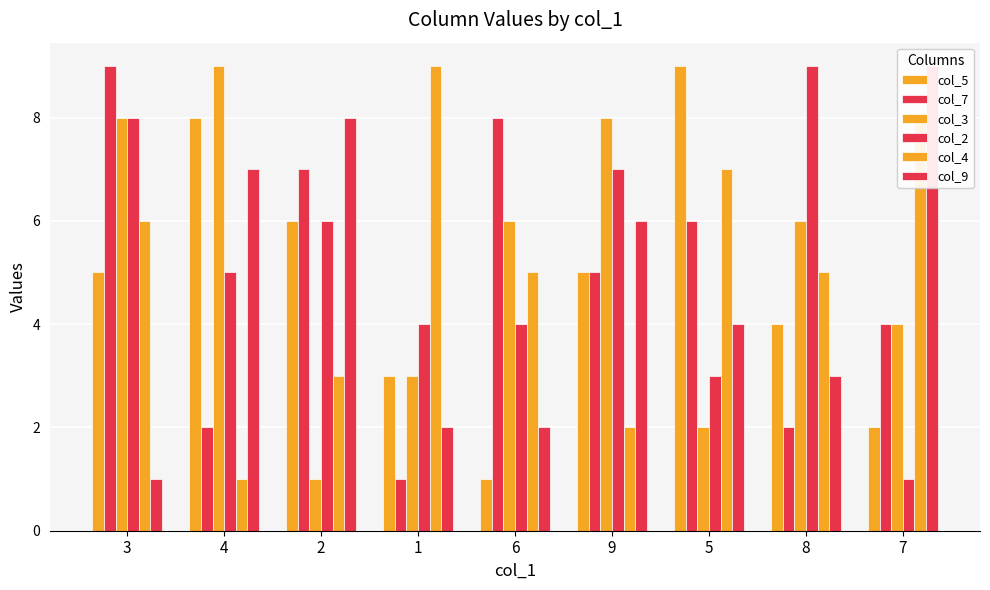

List the series in order of their peak value, highest first.

col_5, col_7, col_3, col_2, col_4, col_9